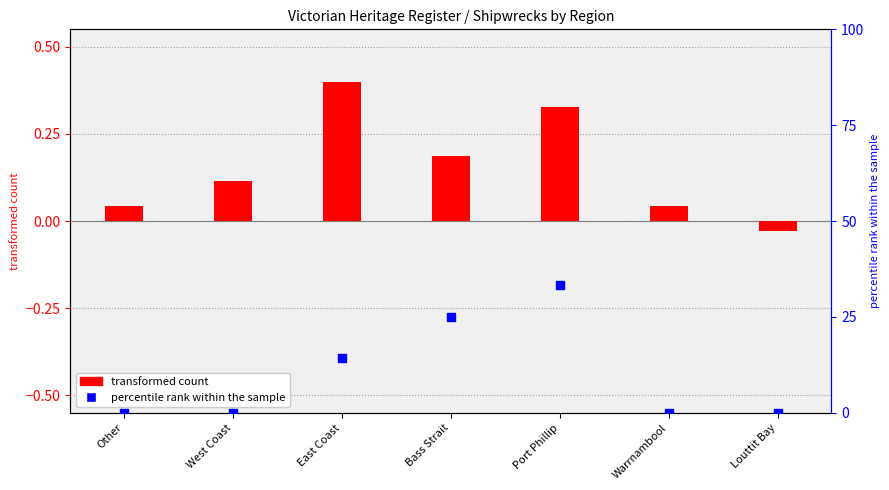

Which series has the largest total across all categories?

percentile rank within the sample